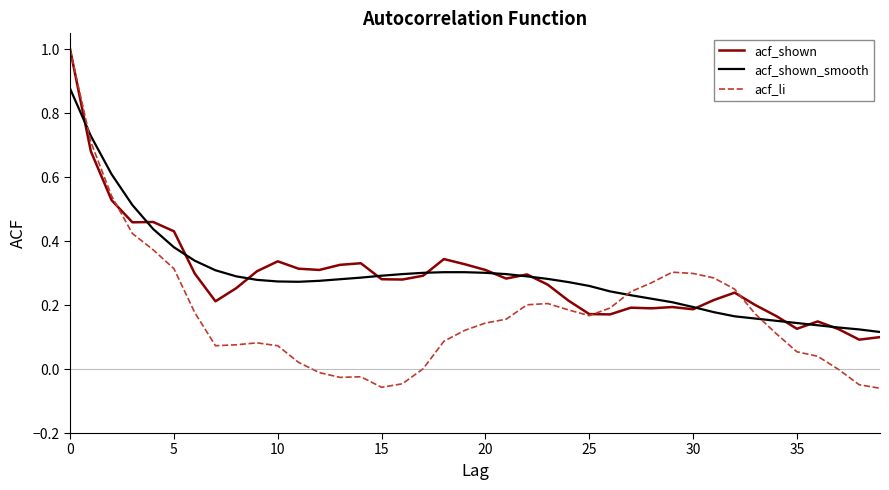

Which series has the widest spread of values?

acf_li